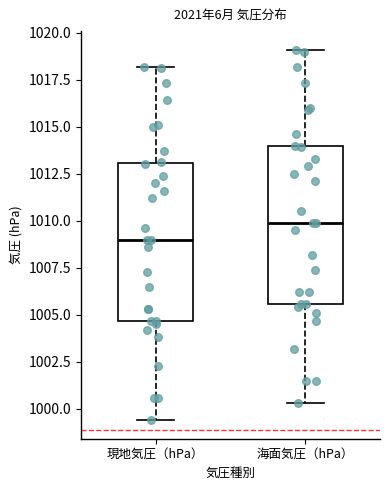

Which box's median line is the highest?

海面気圧（hPa）